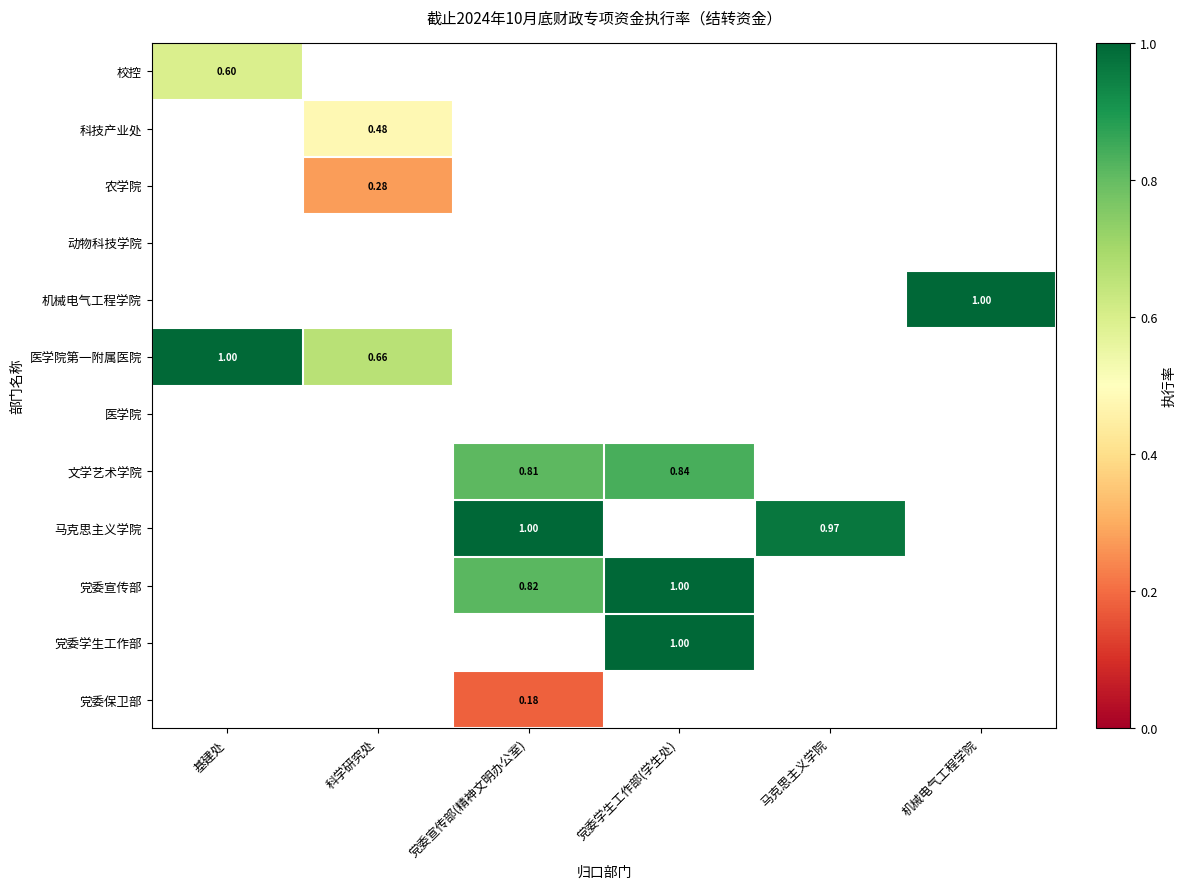

What is the lowest value of the 校控 series?

0.6